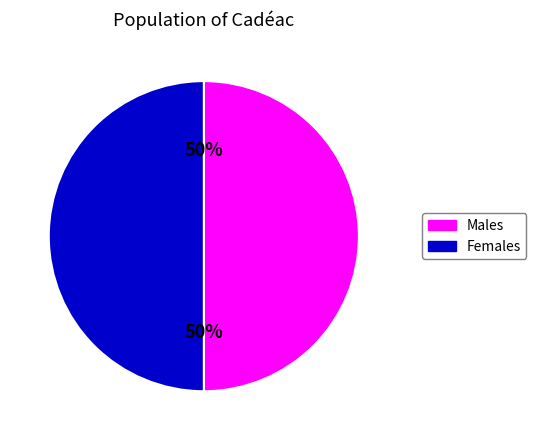

Is it true that Males is 50% of the pie?

True